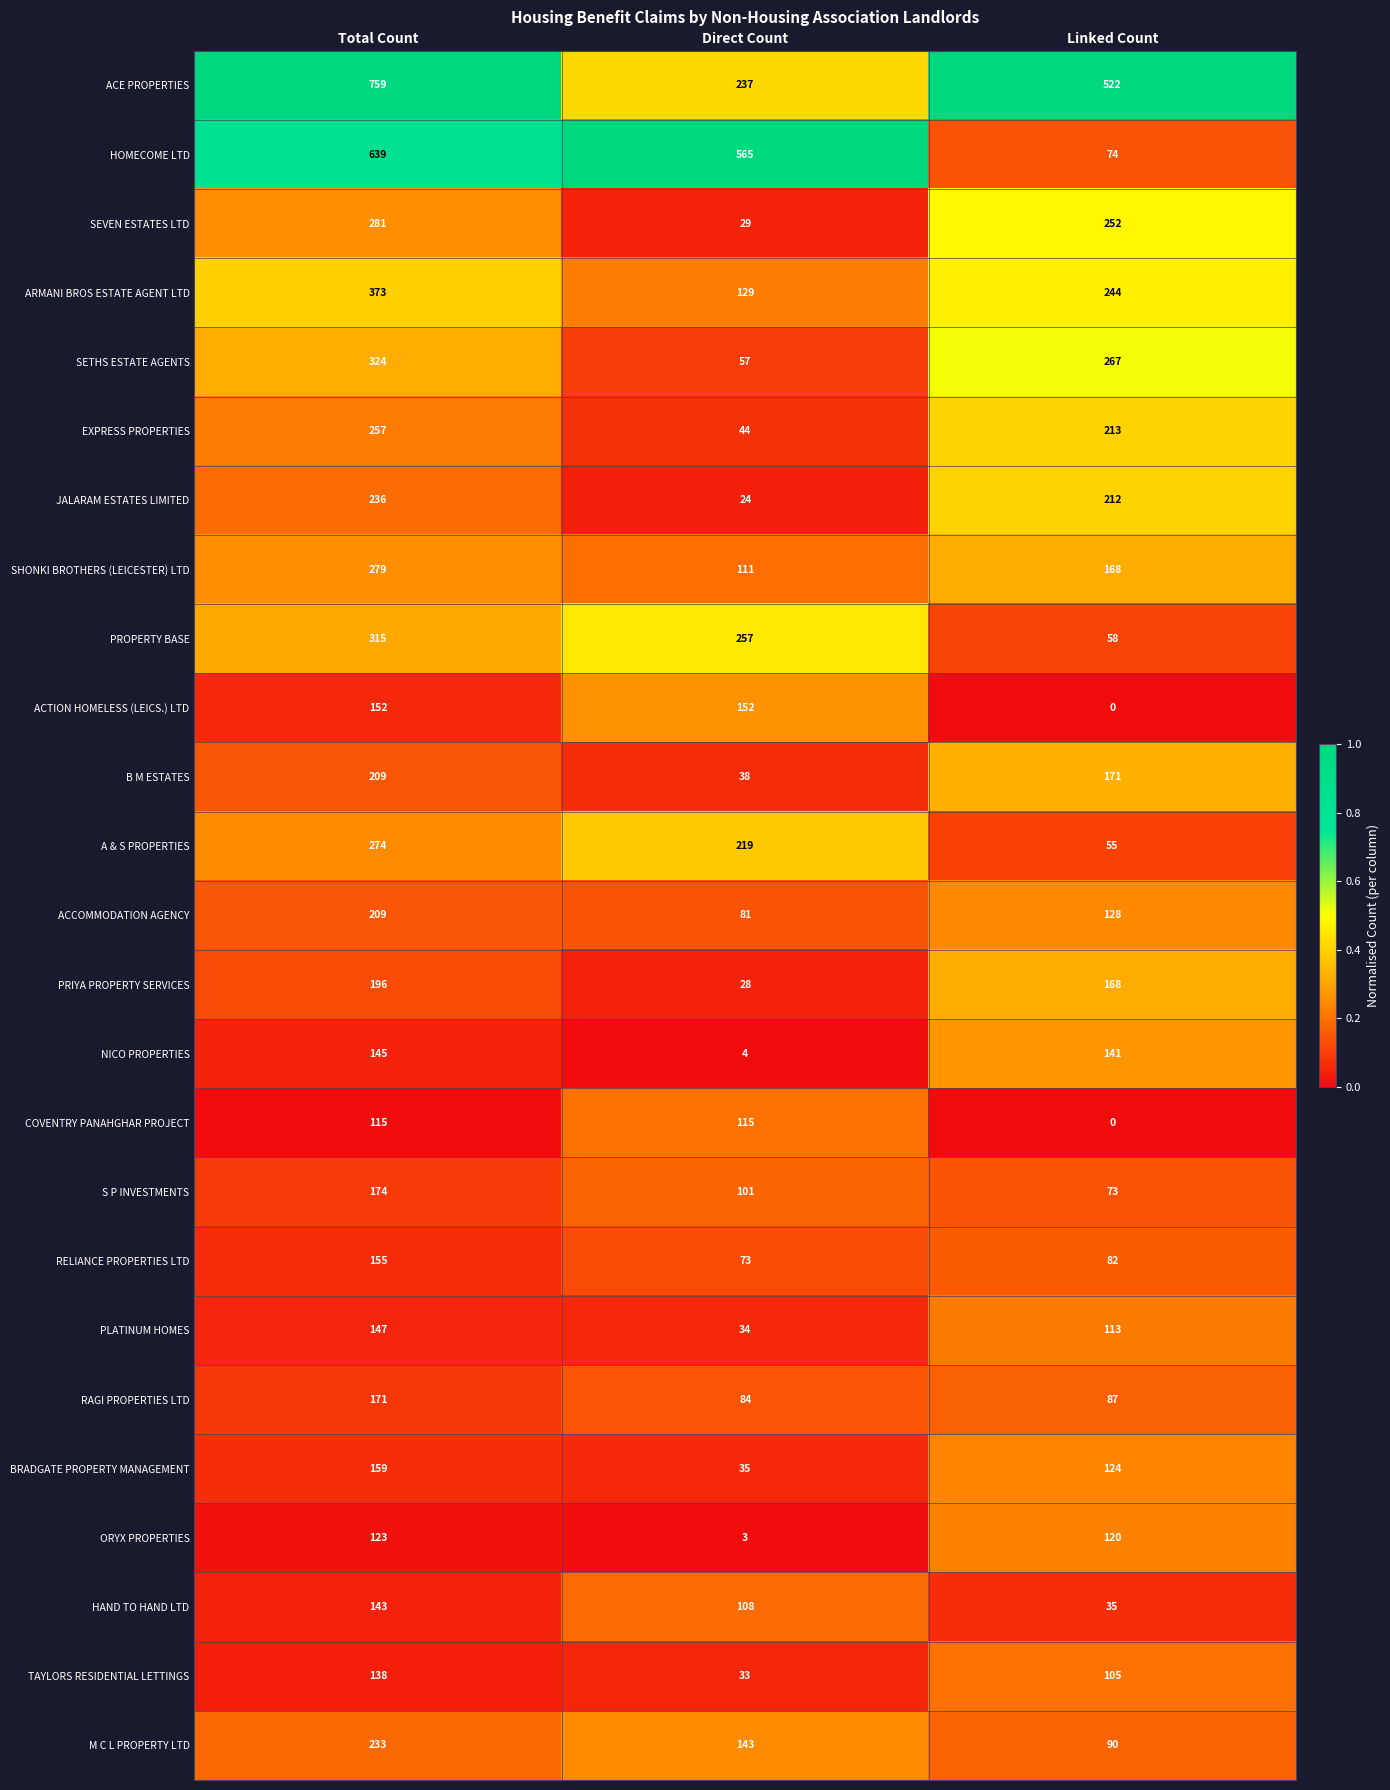

Rank the categories by A & S PROPERTIES value from highest to lowest.

Total Count, Direct Count, Linked Count